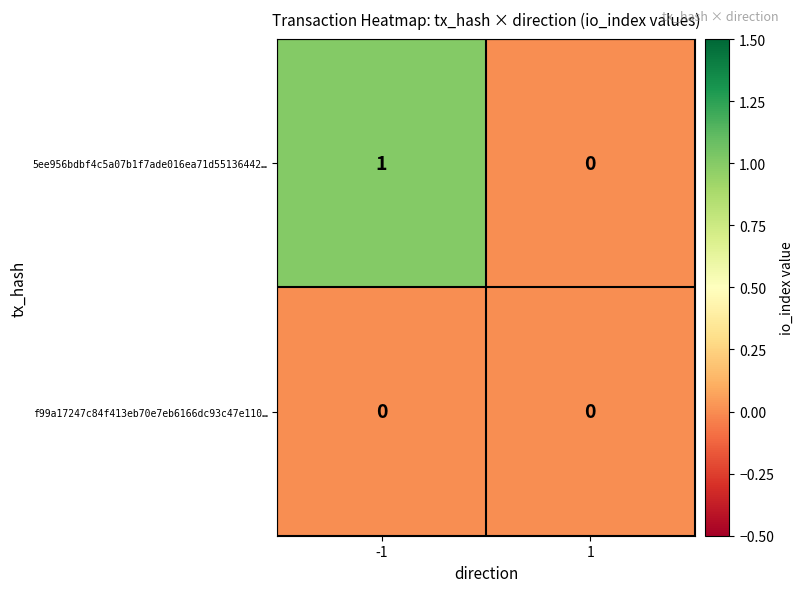

How many data points does each series have?

2